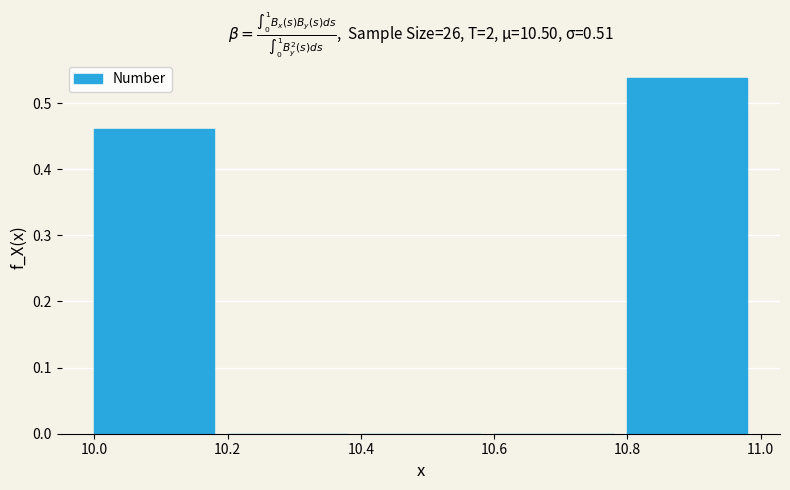

Which range on the x-axis has the tallest bar?

10.8 to 11.0